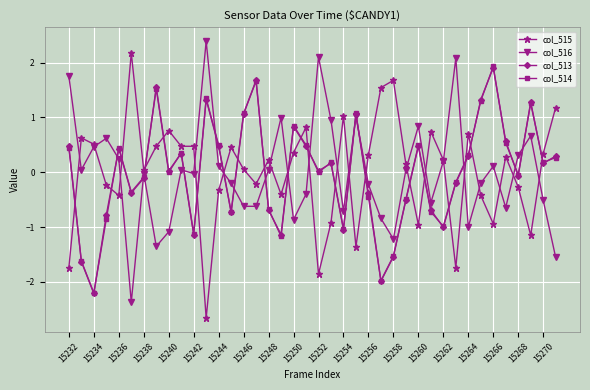

True or false: col_515 and col_513 cross at least once.

True